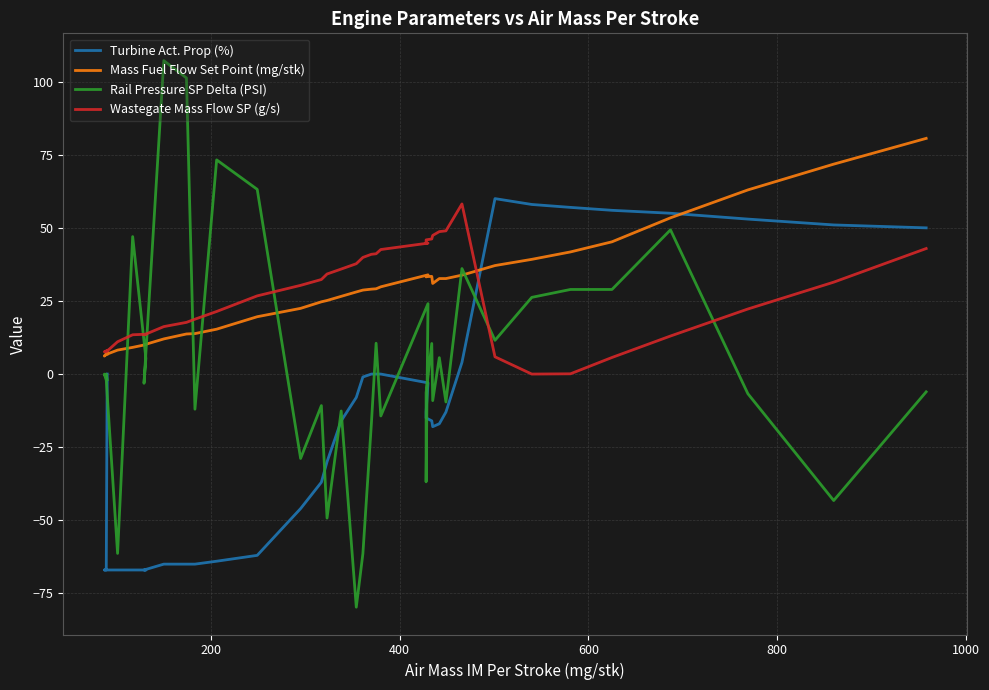

At how many categories does at least one series exceed -21?

39